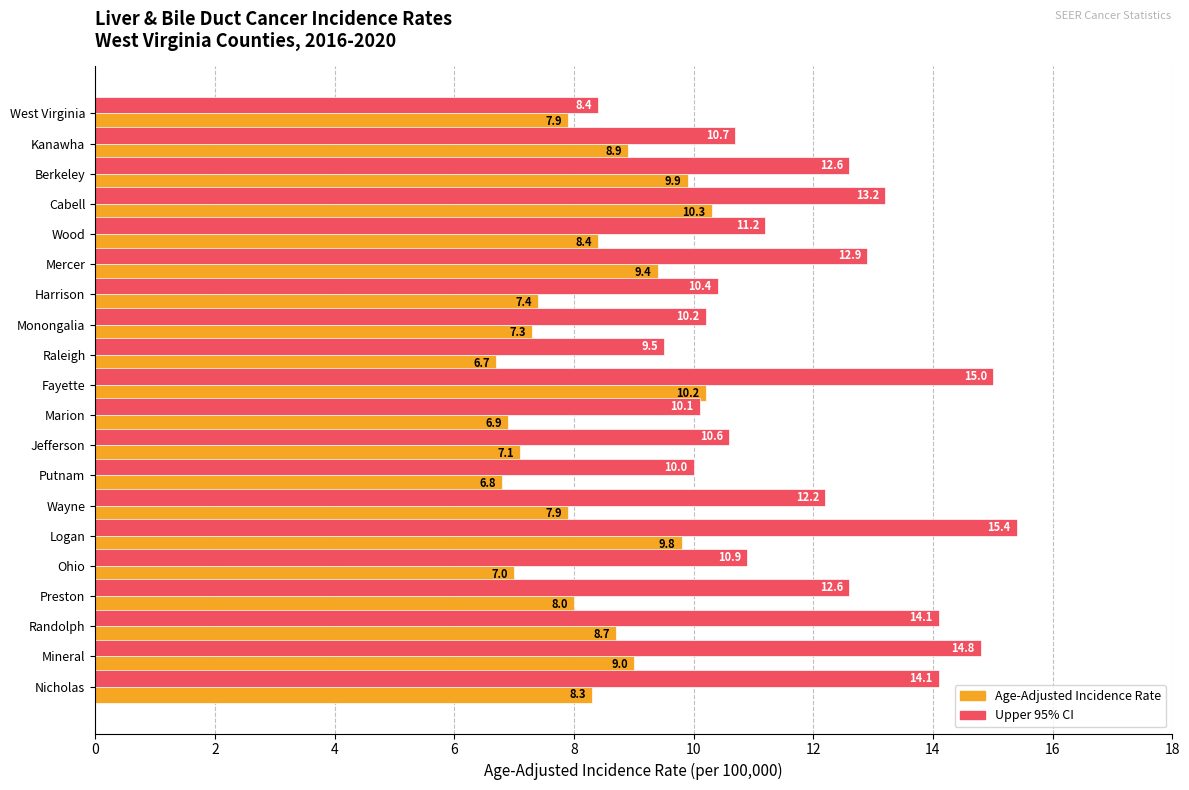

What is the difference between the highest and lowest values at Berkeley?

2.7